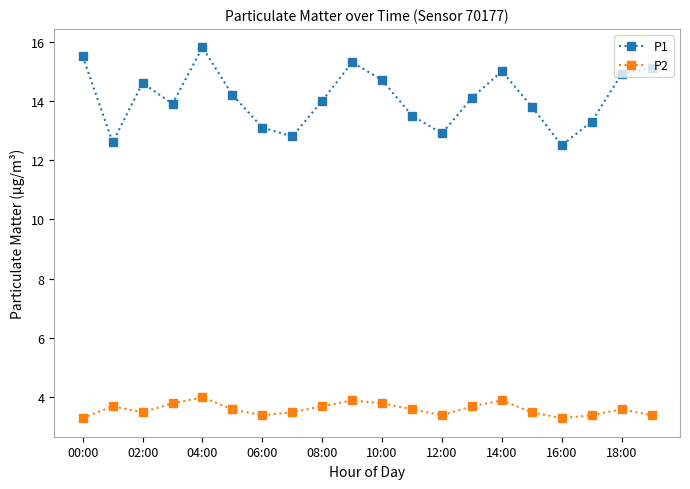

What is the maximum value shown in the chart?

15.8